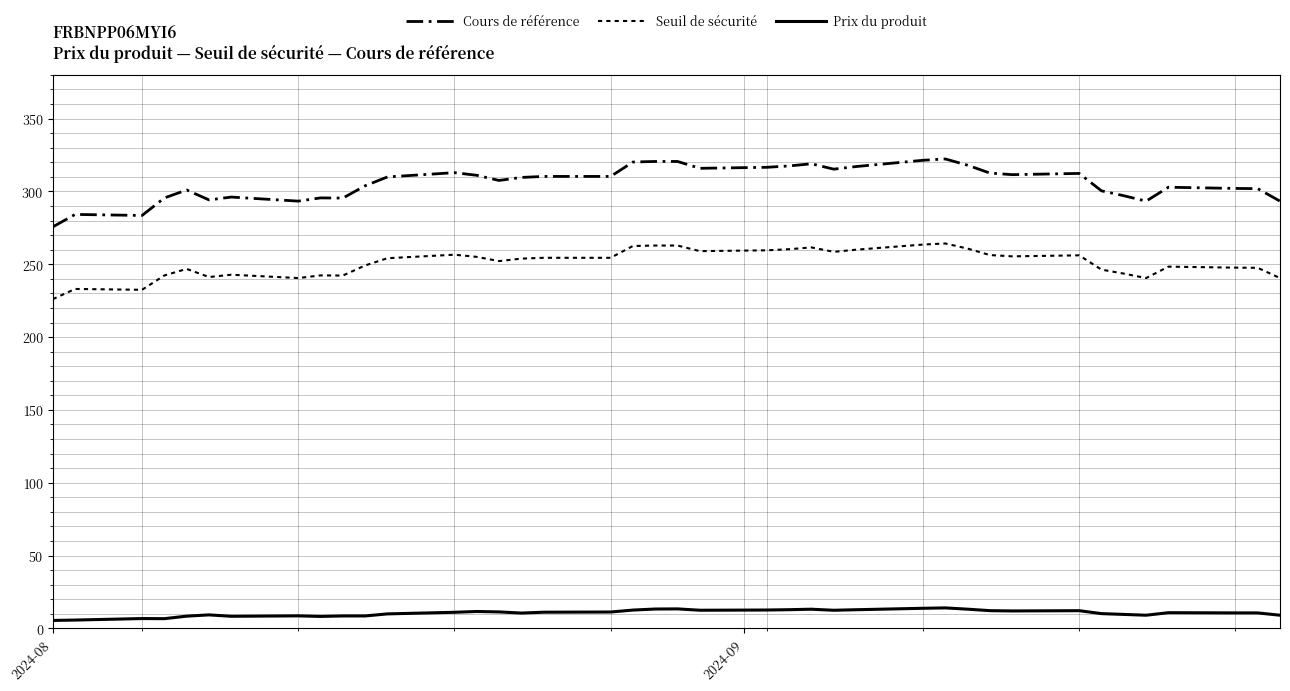

Which series has the largest total across all categories?

Cours de référence